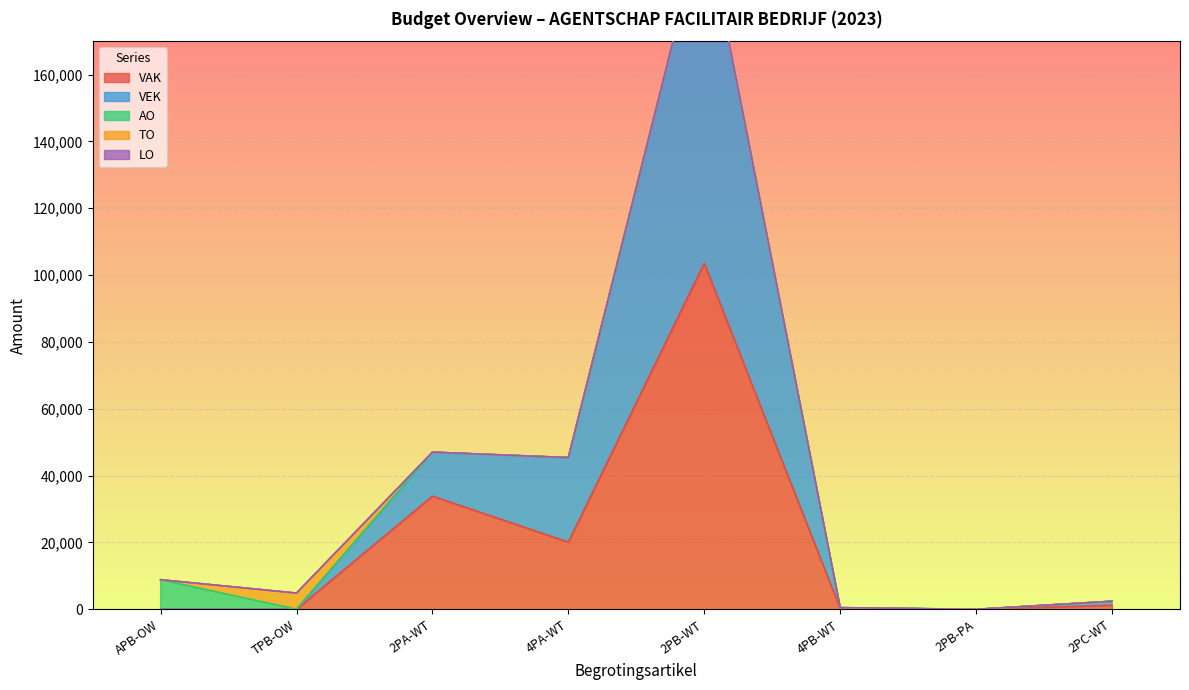

The VAK series shows -48371 at TPB-OW. True or false?

False